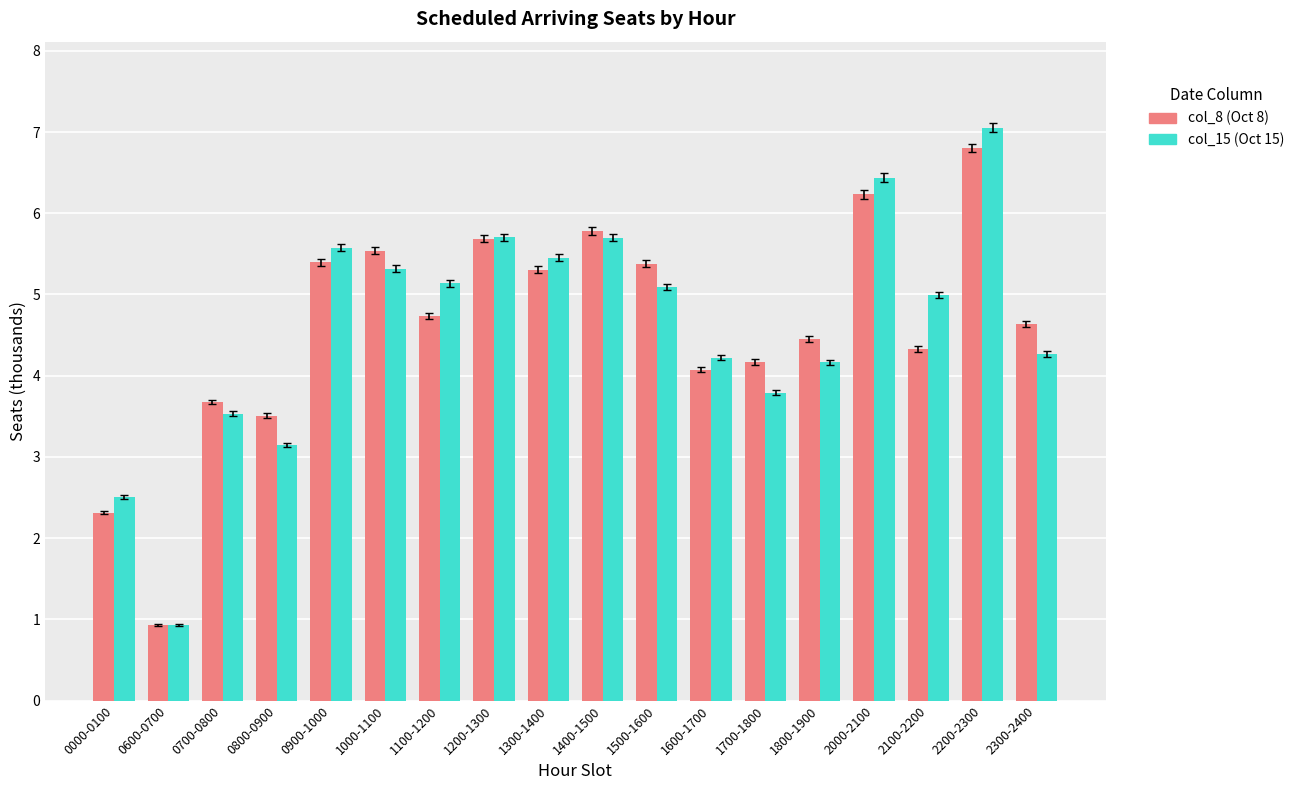

At which label does col_8 (Oct 8) reach its peak?

2200-2300